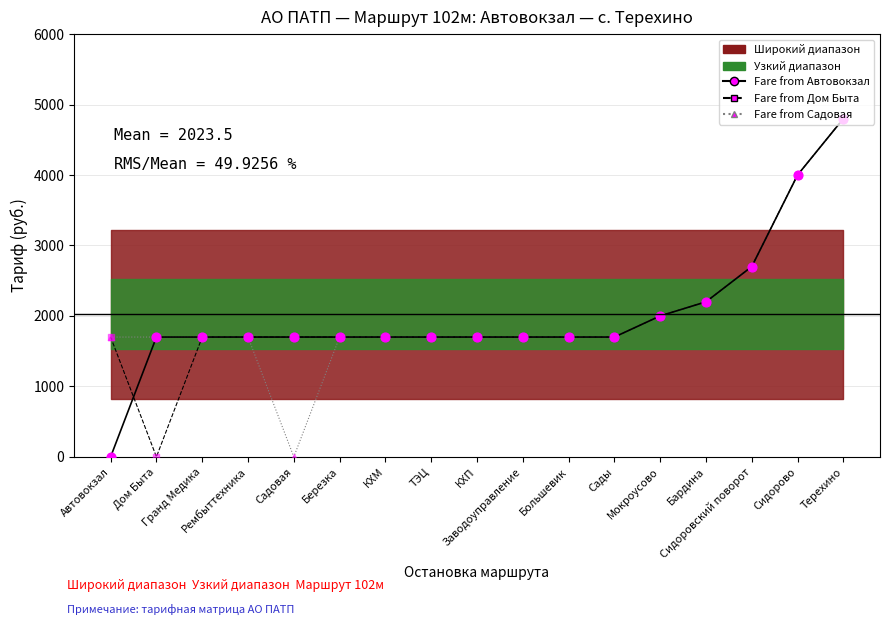

Is the value of Fare from Дом Быта at Терехино greater than the value of Fare from Садовая at Бардина?

Yes